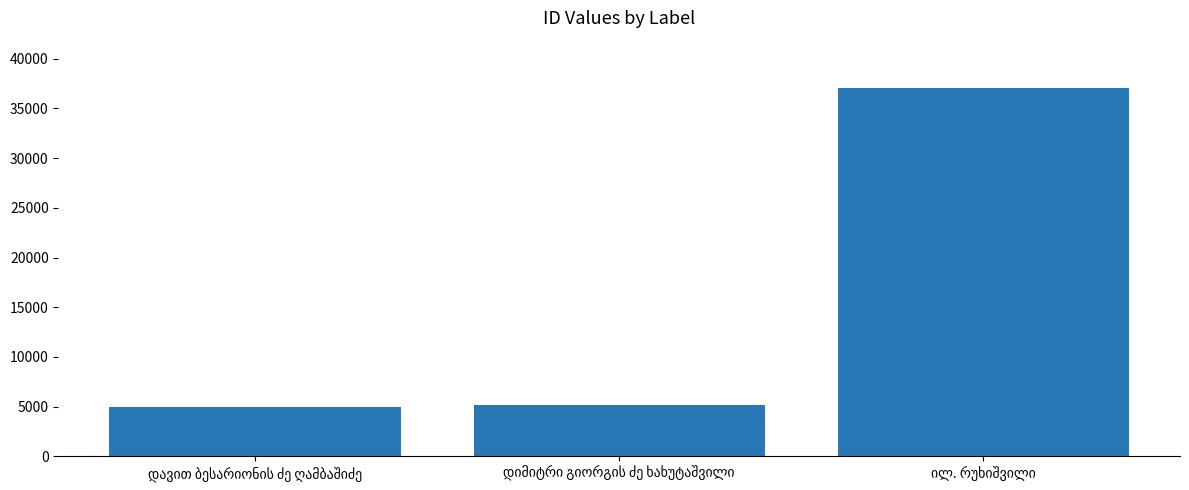

What is the average value?

15718